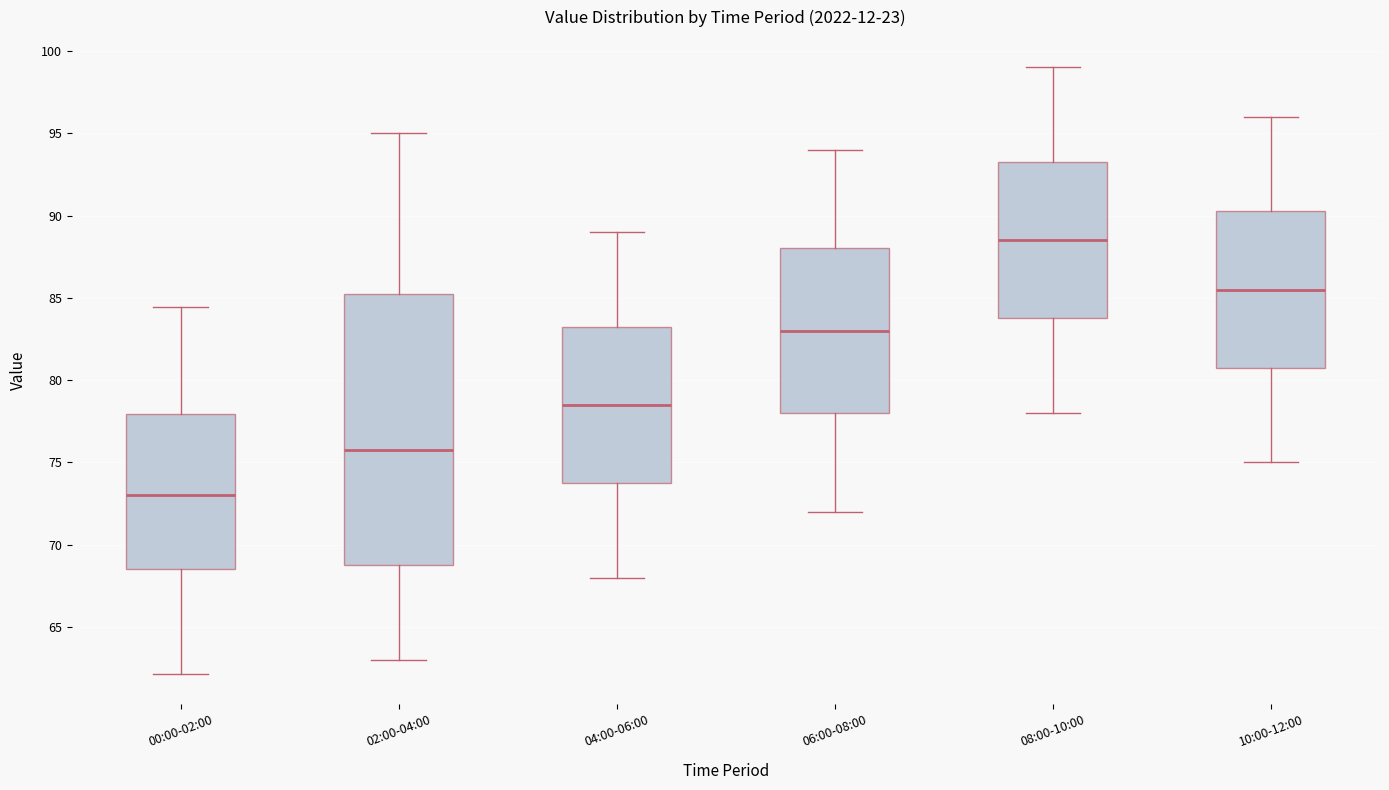

Reading left to right, read every box against the y-axis: the position of its median line, the range the box covers, and the ends of its whiskers. The values are not printed on the chart, so give them approximately, as read against the axis.

00:00-02:00: median 73.0, box 68.5 to 78.0, whiskers 62.0 to 84.5
02:00-04:00: median 76.0, box 69.0 to 85.5, whiskers 63.0 to 95.0
04:00-06:00: median 78.5, box 74.0 to 83.5, whiskers 68.0 to 89.0
06:00-08:00: median 83.0, box 78.0 to 88.0, whiskers 72.0 to 94.0
08:00-10:00: median 88.5, box 84.0 to 93.5, whiskers 78.0 to 99.0
10:00-12:00: median 85.5, box 81.0 to 90.5, whiskers 75.0 to 96.0